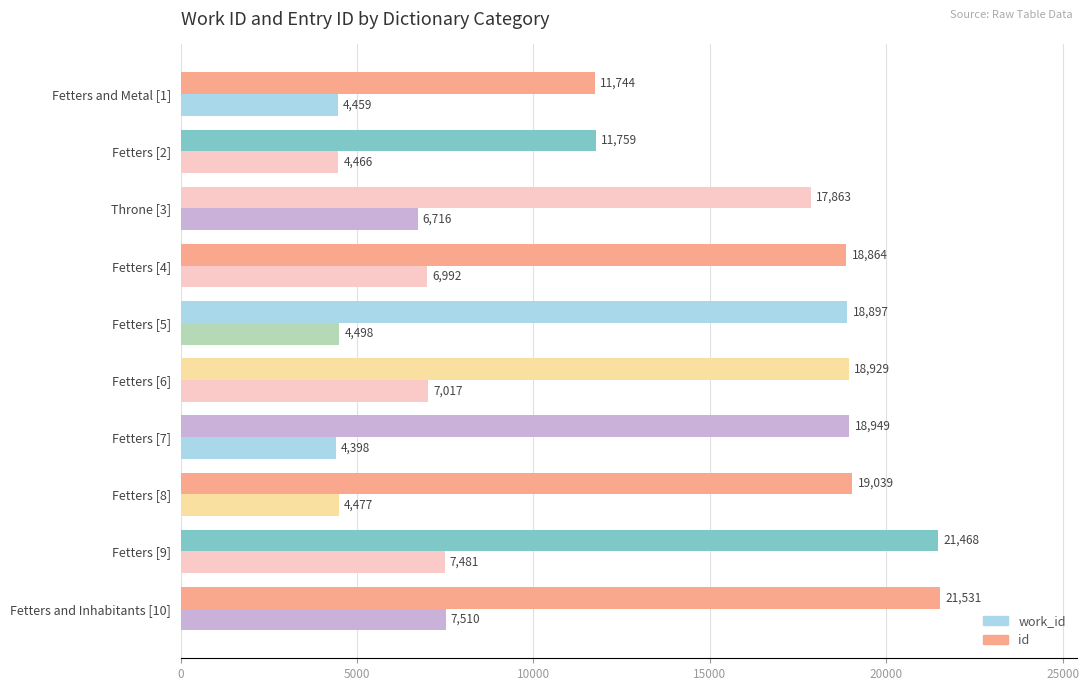

How many distinct data groups are displayed?

2